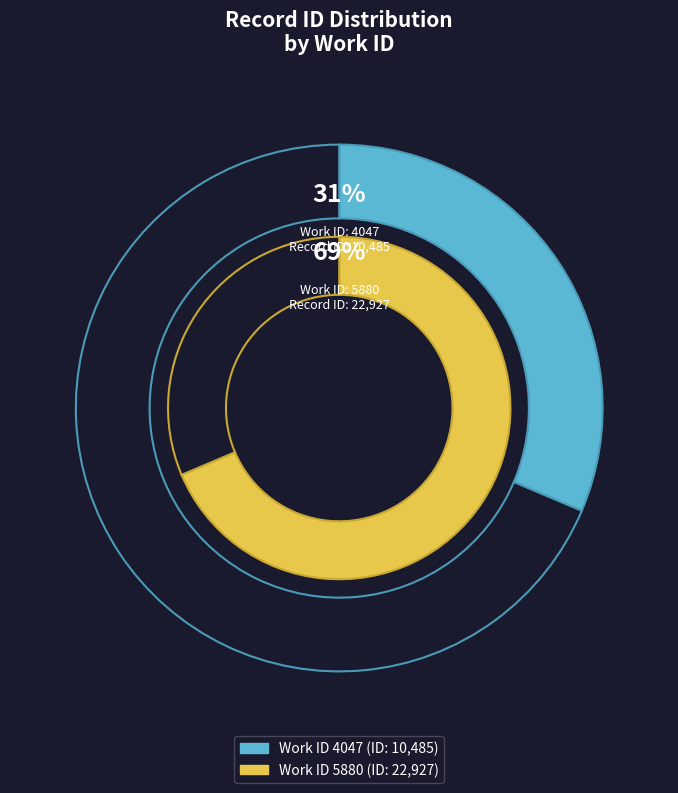

Does 4047 account for over 50% of the chart?

No